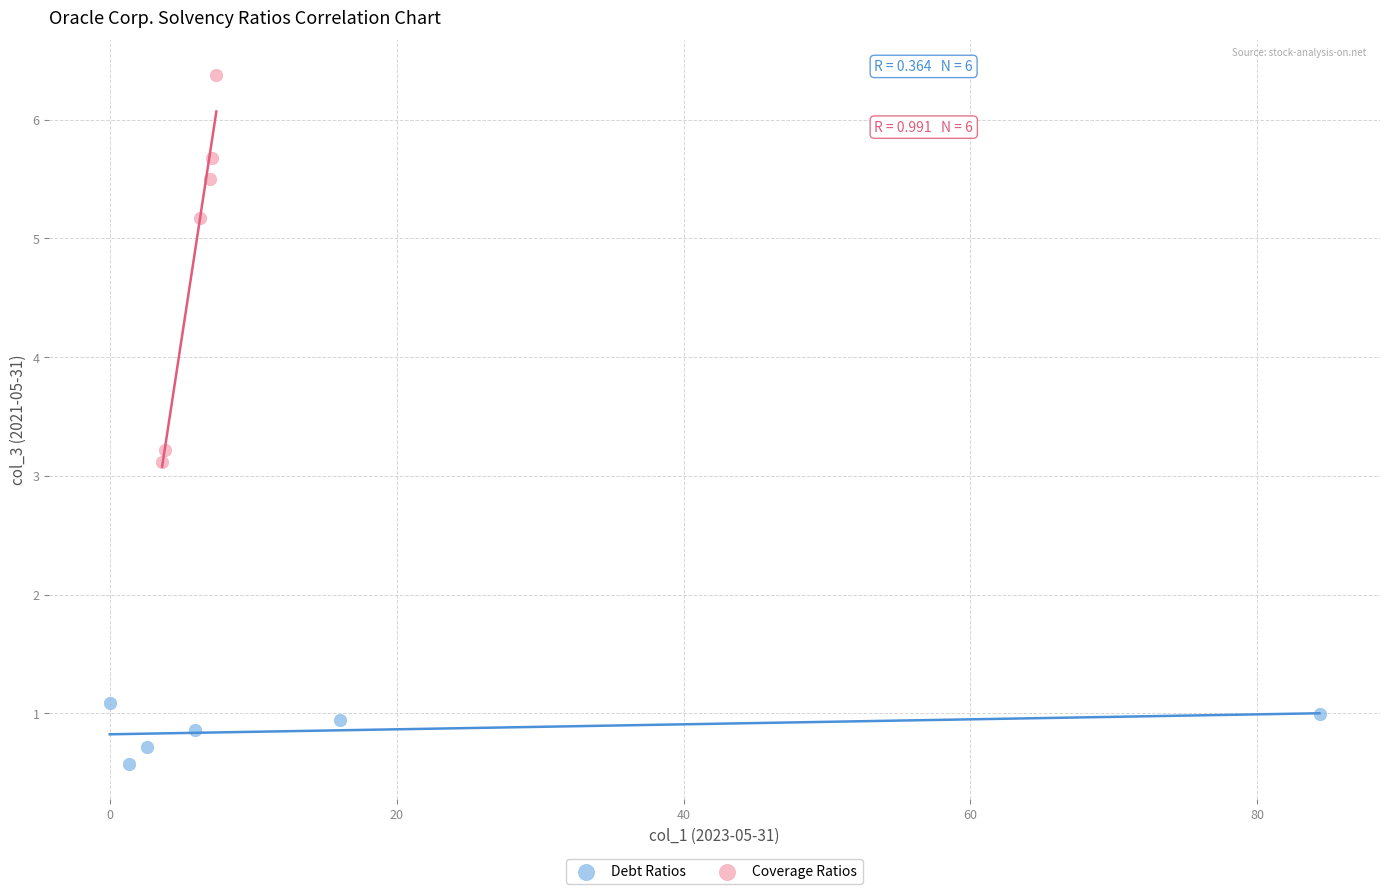

Which series contains the lowest Y value?

Debt Ratios